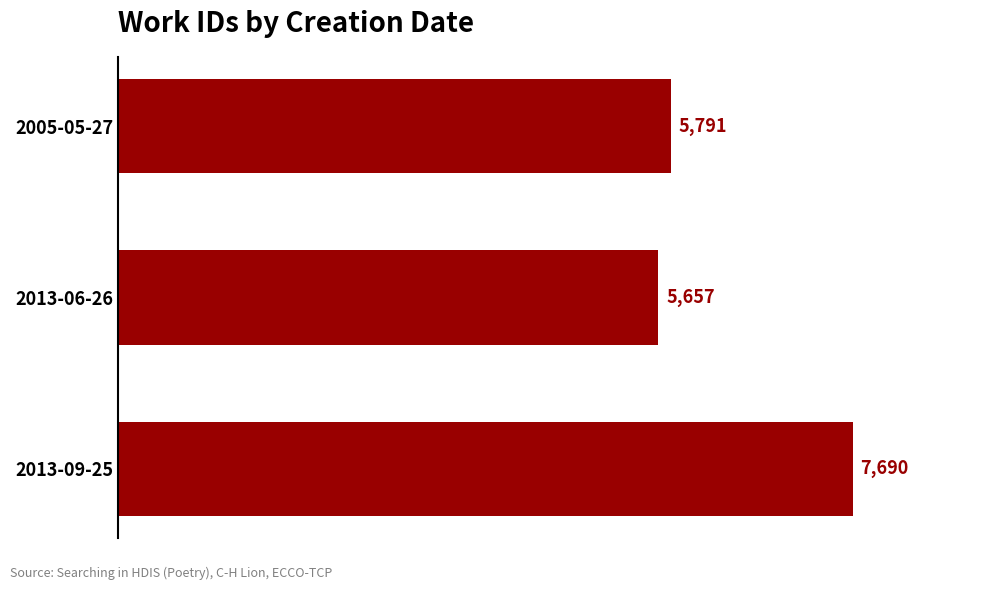

Approximately how many times larger is the value at 2013-06-26 compared to 2005-05-27?

1.0